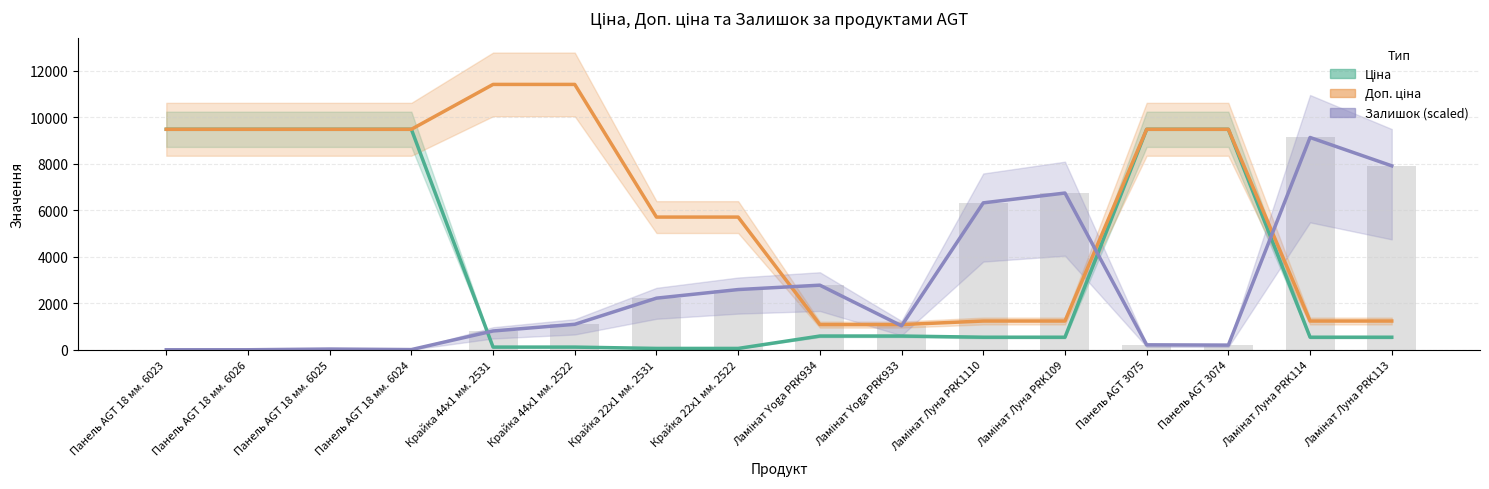

Reading right to left, transcribe all the data shown in this chart.

Ціна: 539.0	539.0	9480.1	9480.1	539.0	539.0	589.9	589.9	57.0	57.0	114.1	114.1	9480.1	9480.1	9480.1	9480.1
Доп. ціна: 1235.4	1235.4	9480.1	9480.1	1235.4	1235.4	1081.7	1081.7	5705.0	5705.0	11410.0	11410.0	9480.1	9480.1	9480.1	9480.1
Залишок (scaled): 7909.2	9128.0	200.0	211.3	6739.4	6316.8	1030.2	2777.3	2588.6	2218.8	1094.3	807.5	7.5	30.2	0.0	0.0